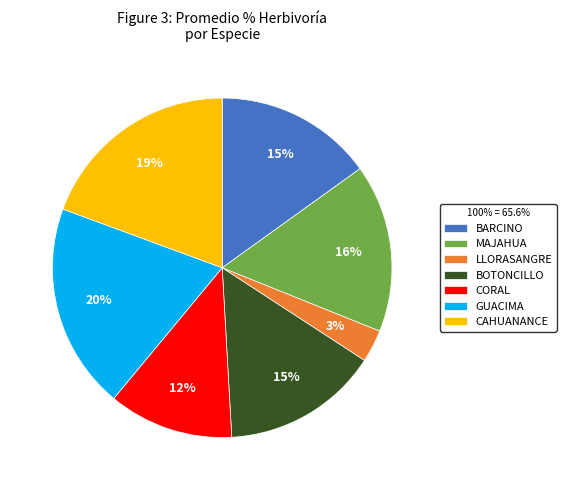

What percentage is the GUACIMA slice, to the nearest percent?

20%